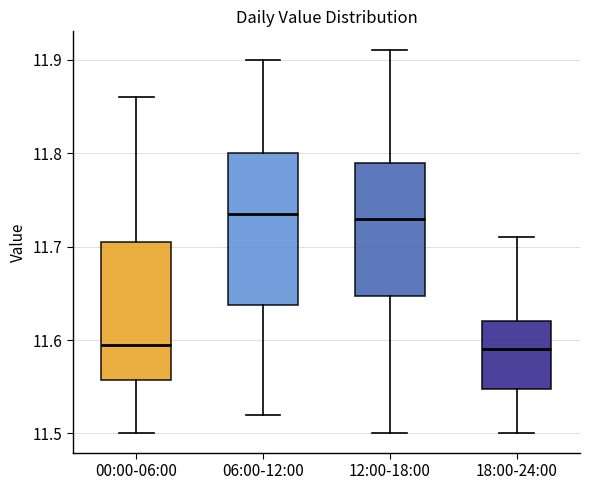

Reading left to right, read every box against the y-axis: the position of its median line, the range the box covers, and the ends of its whiskers. The values are not printed on the chart, so give them approximately, as read against the axis.

00:00-06:00: median 11.60, box 11.56 to 11.71, whiskers 11.50 to 11.86
06:00-12:00: median 11.74, box 11.64 to 11.80, whiskers 11.52 to 11.90
12:00-18:00: median 11.73, box 11.65 to 11.79, whiskers 11.50 to 11.91
18:00-24:00: median 11.59, box 11.55 to 11.62, whiskers 11.50 to 11.71